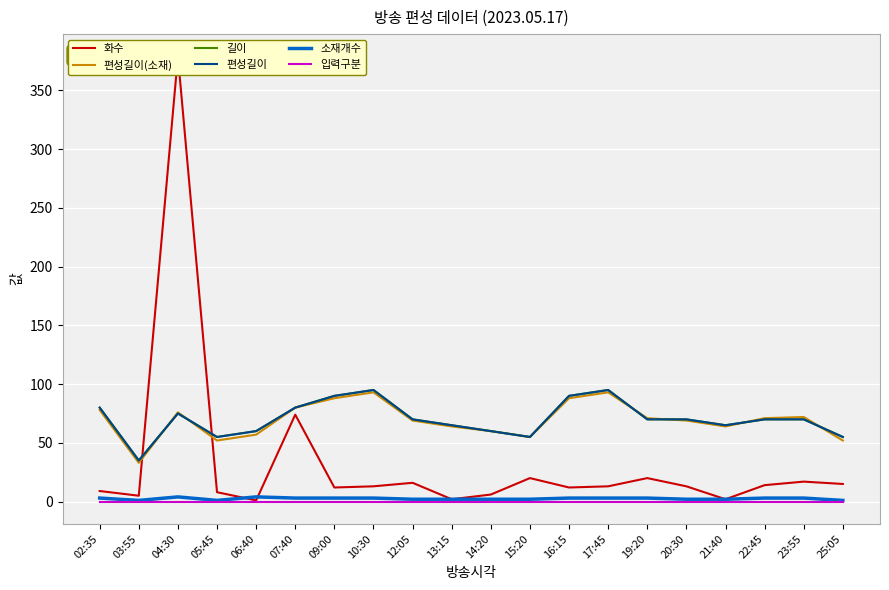

The value of 길이 at 19:20 is 70. True or false?

True